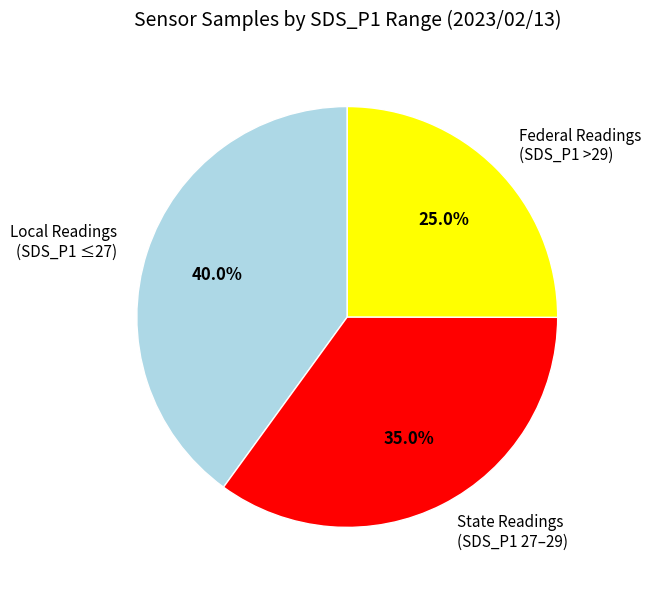

What is the largest slice in the pie chart?

Local Readings (SDS_P1 ≤27)